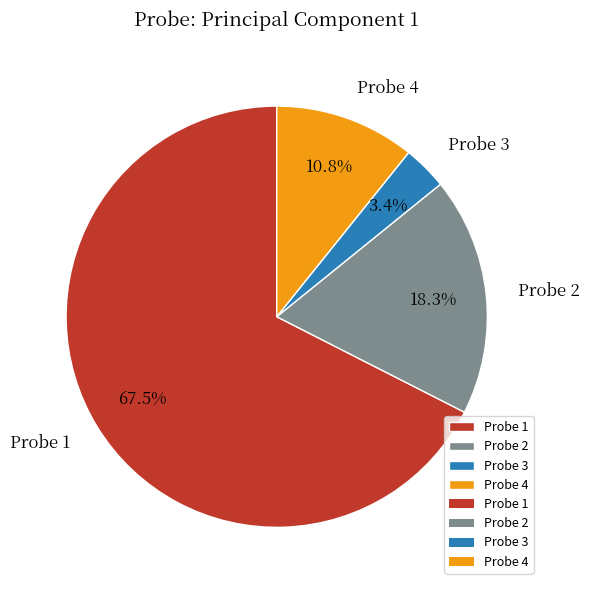

Do Probe 2 and Probe 1 together represent more than half of the pie?

Yes